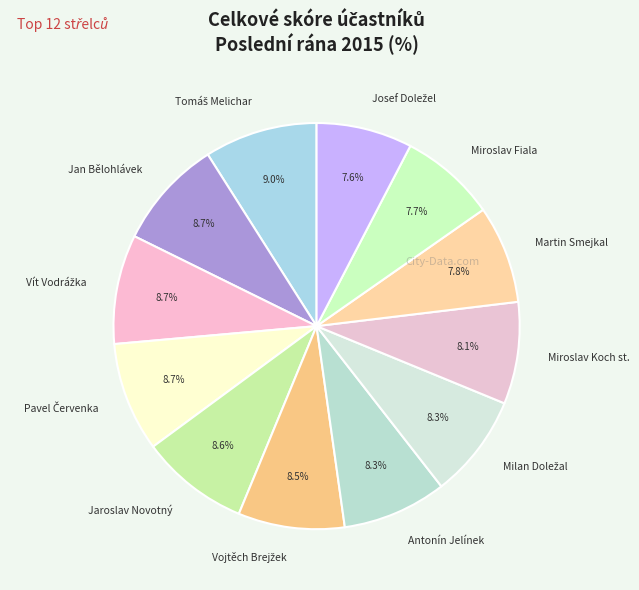

What is the ratio of the value at Jan Bělohlávek to the value at Martin Smejkal?

1.1